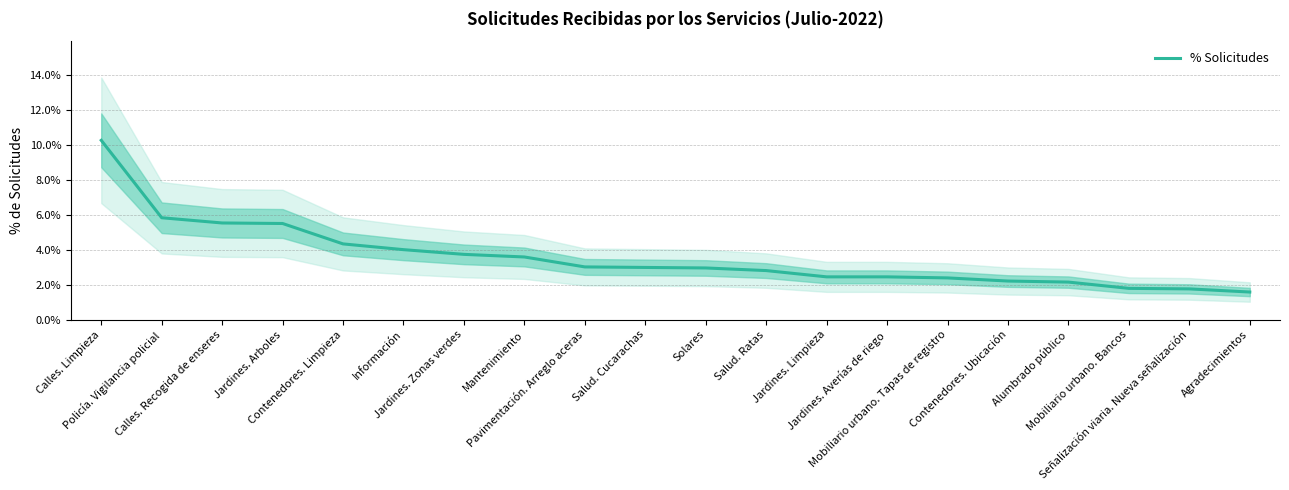

What position from the right is Pavimentación. Arreglo aceras?

12